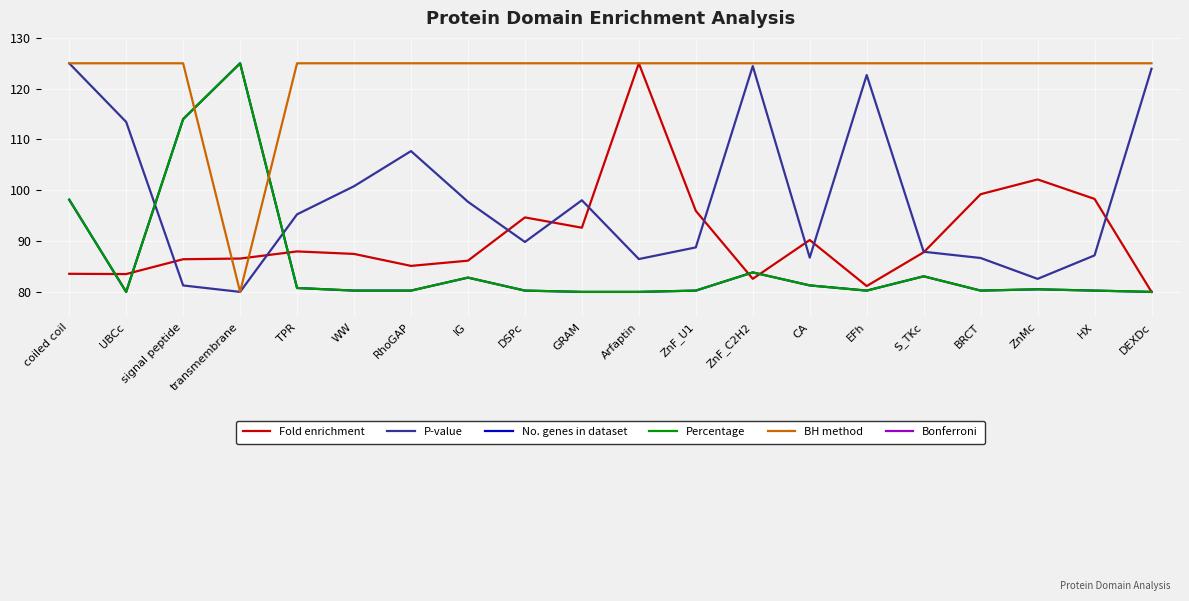

What is the value of the No. genes in dataset point at the 5th from the left?

80.8